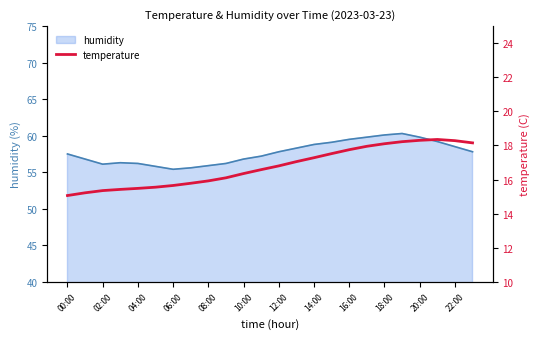

Count the number of values greater than 16.

15